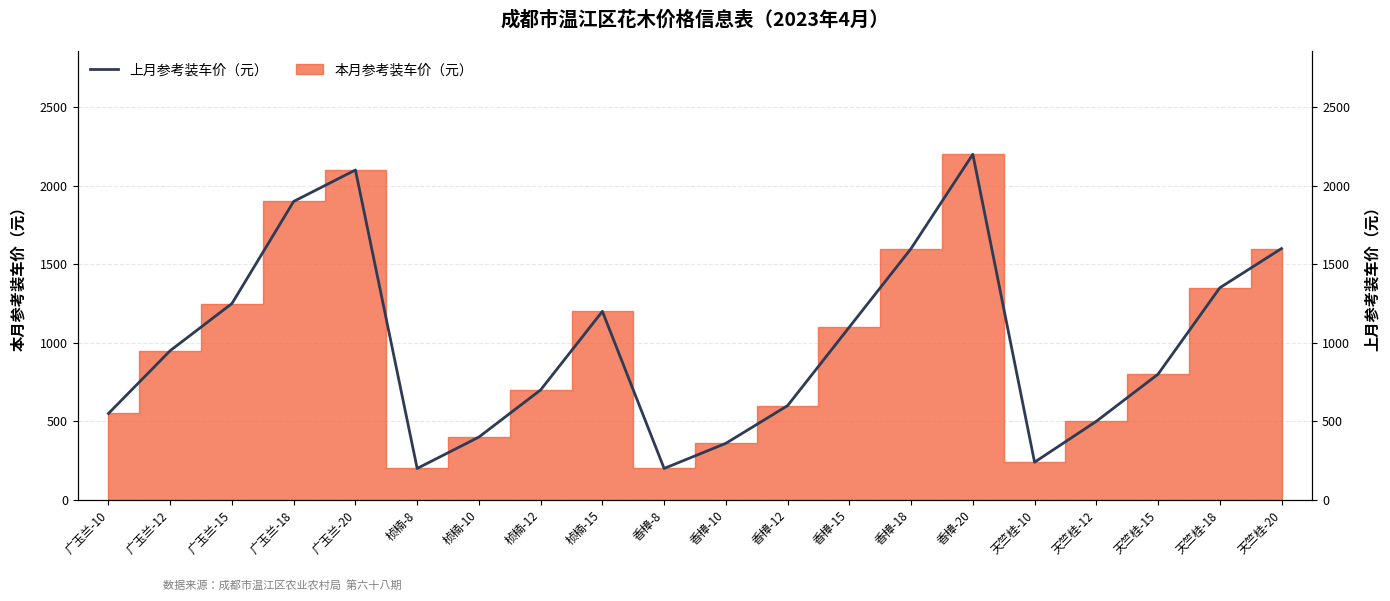

At which label does the data first exceed 950?

广玉兰-15